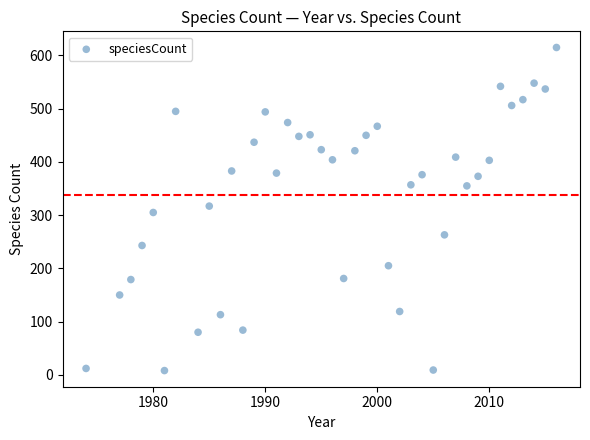

What is the range of X values (max minus min)?

42